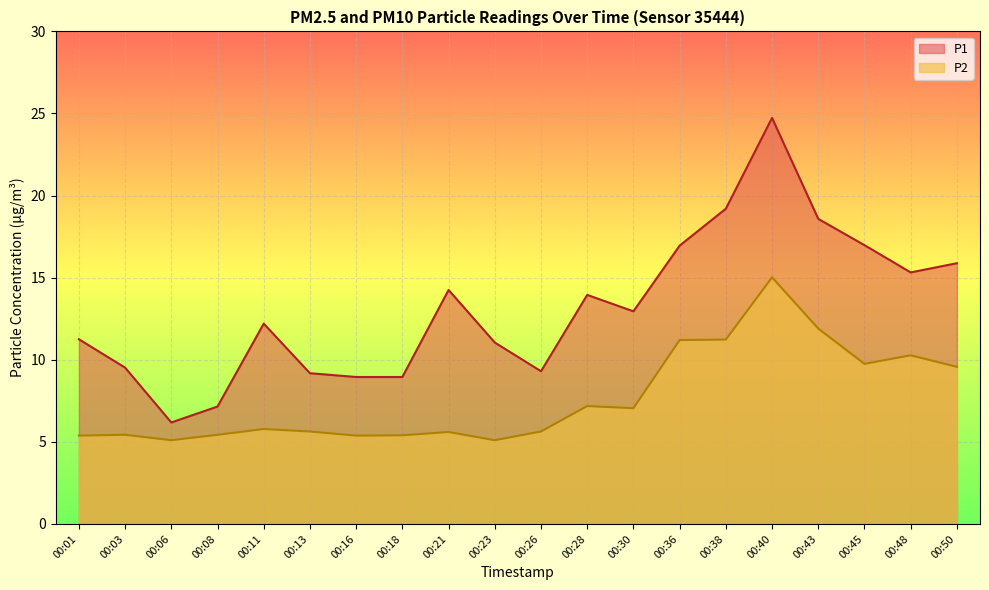

How many lines are shown in the chart?

2